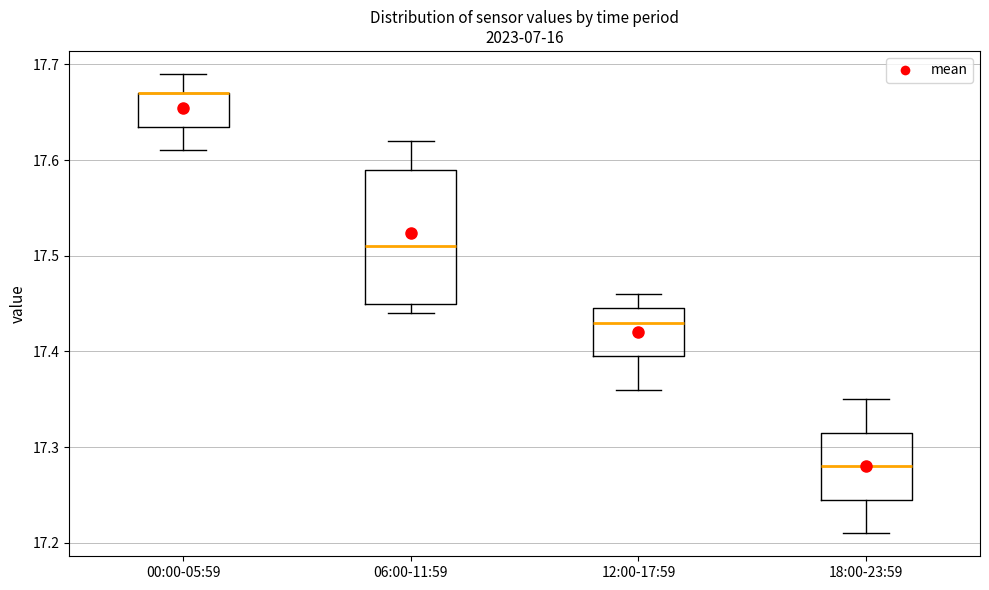

Reading left to right, transcribe this box plot: for each box, give where its median line is, the range the box spans, and where its two whiskers end, as read against the y-axis. The values are not printed on the chart, so give them approximately, as read against the axis.

00:00-05:59: median 17.67 (drawn on the box's upper edge), box 17.64 to 17.67, whiskers 17.61 to 17.69
06:00-11:59: median 17.51, box 17.45 to 17.59, whiskers 17.44 to 17.62
12:00-17:59: median 17.43, box 17.40 to 17.45, whiskers 17.36 to 17.46
18:00-23:59: median 17.28, box 17.25 to 17.32, whiskers 17.21 to 17.35